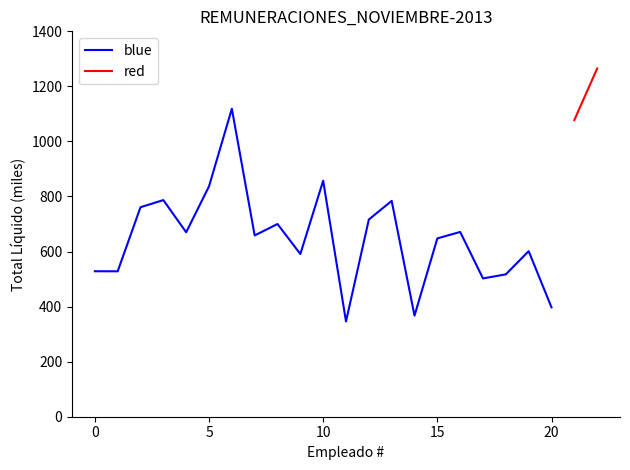

What is the smallest value displayed?

346181.6